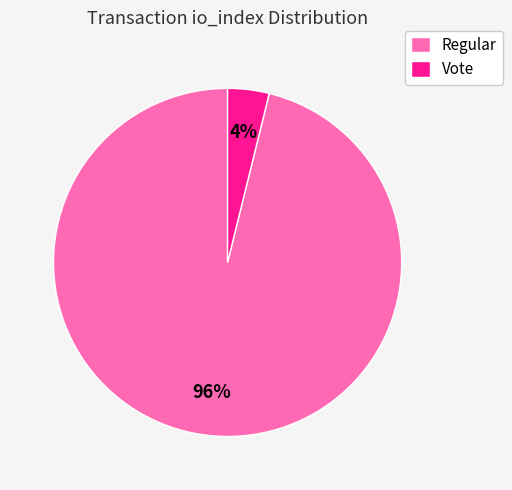

Is there a majority slice in this chart?

Yes